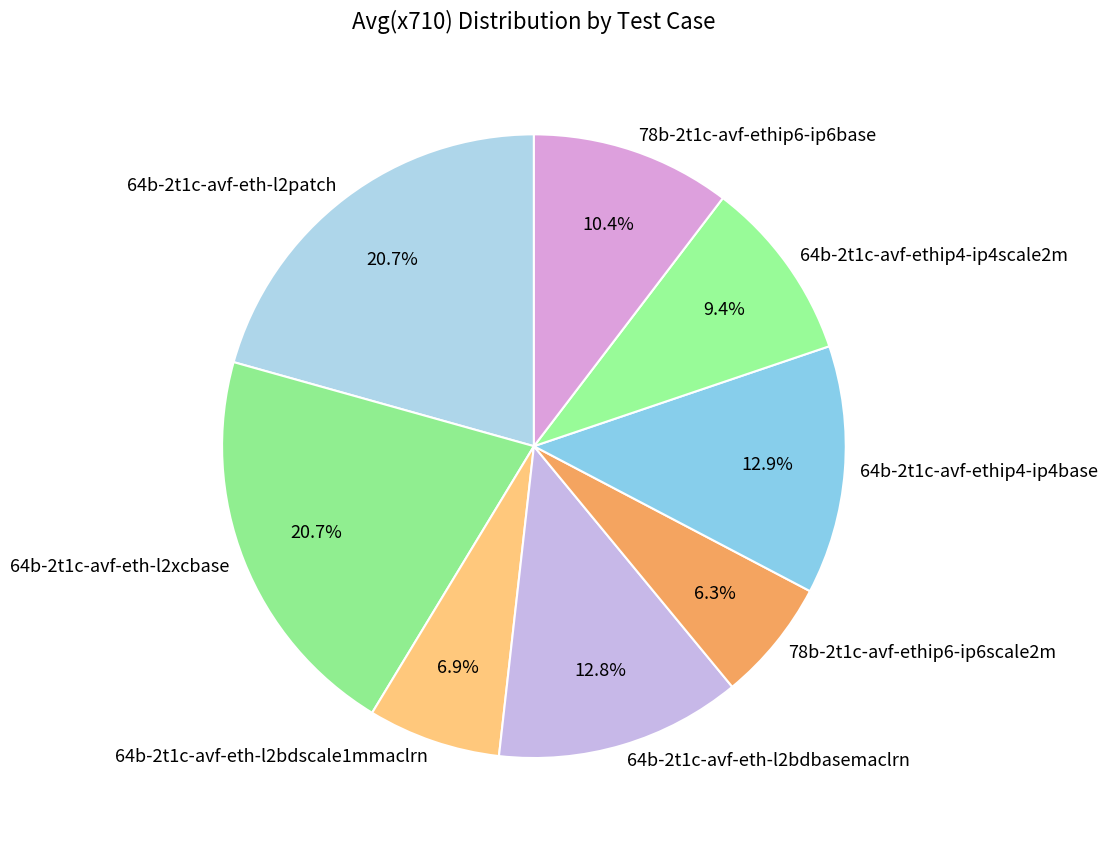

What is the ratio of the value at 64b-2t1c-avf-ethip4-ip4scale2m to the value at 64b-2t1c-avf-eth-l2bdscale1mmaclrn?

1.4